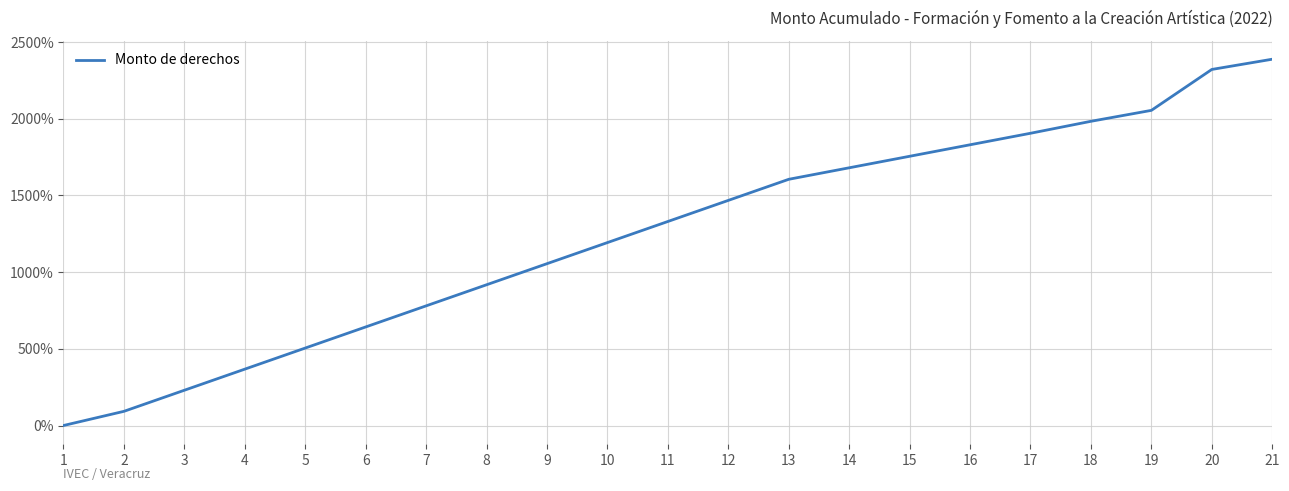

True or false: the data has more than 2 interior local peaks.

False